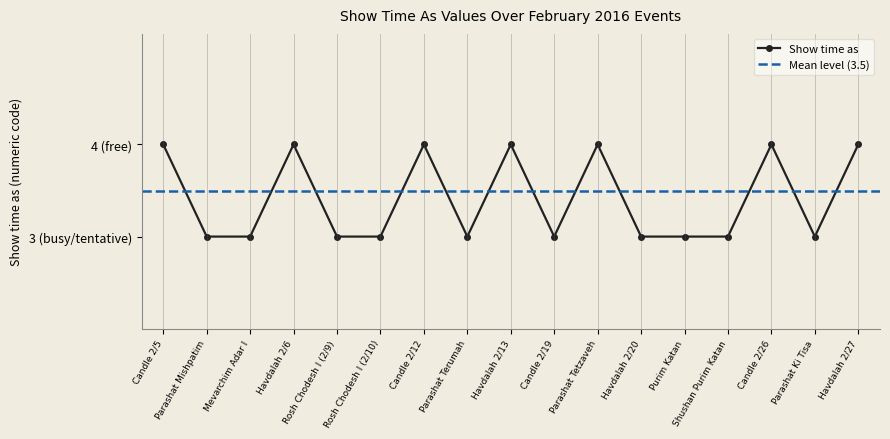

True or false: there are more than 0 points higher than both neighbors.

True